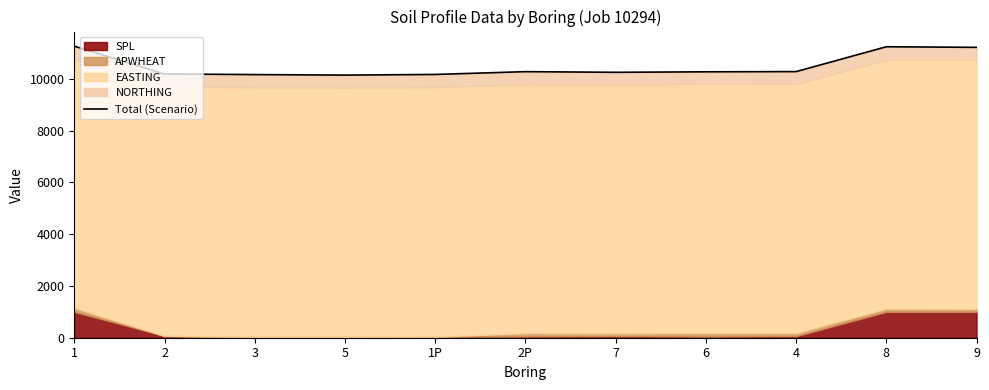

Which has a higher value, 7 or 3?

7